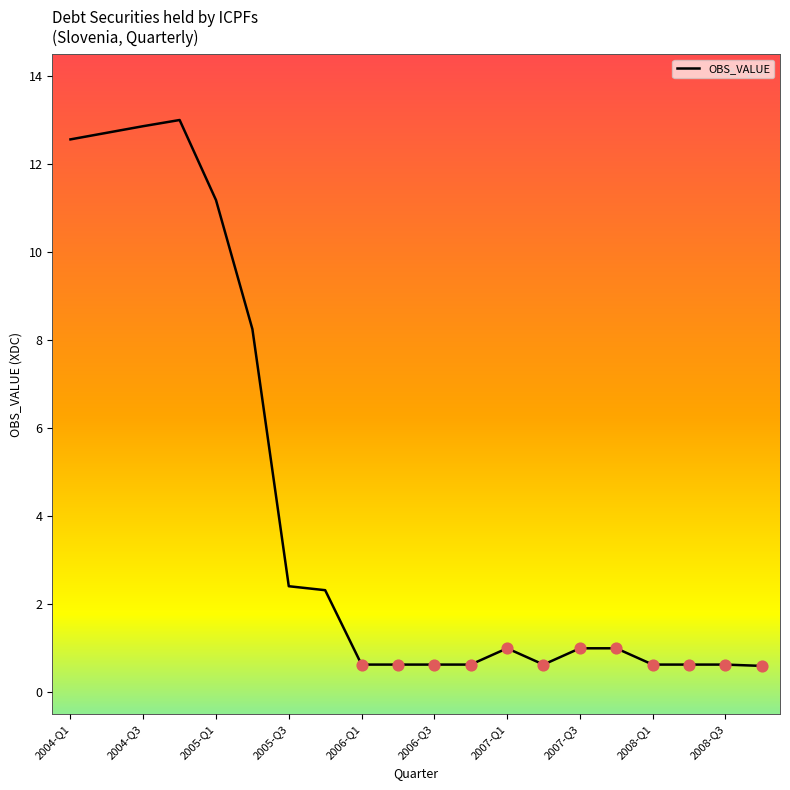

What is the maximum value shown in the chart?

13.0